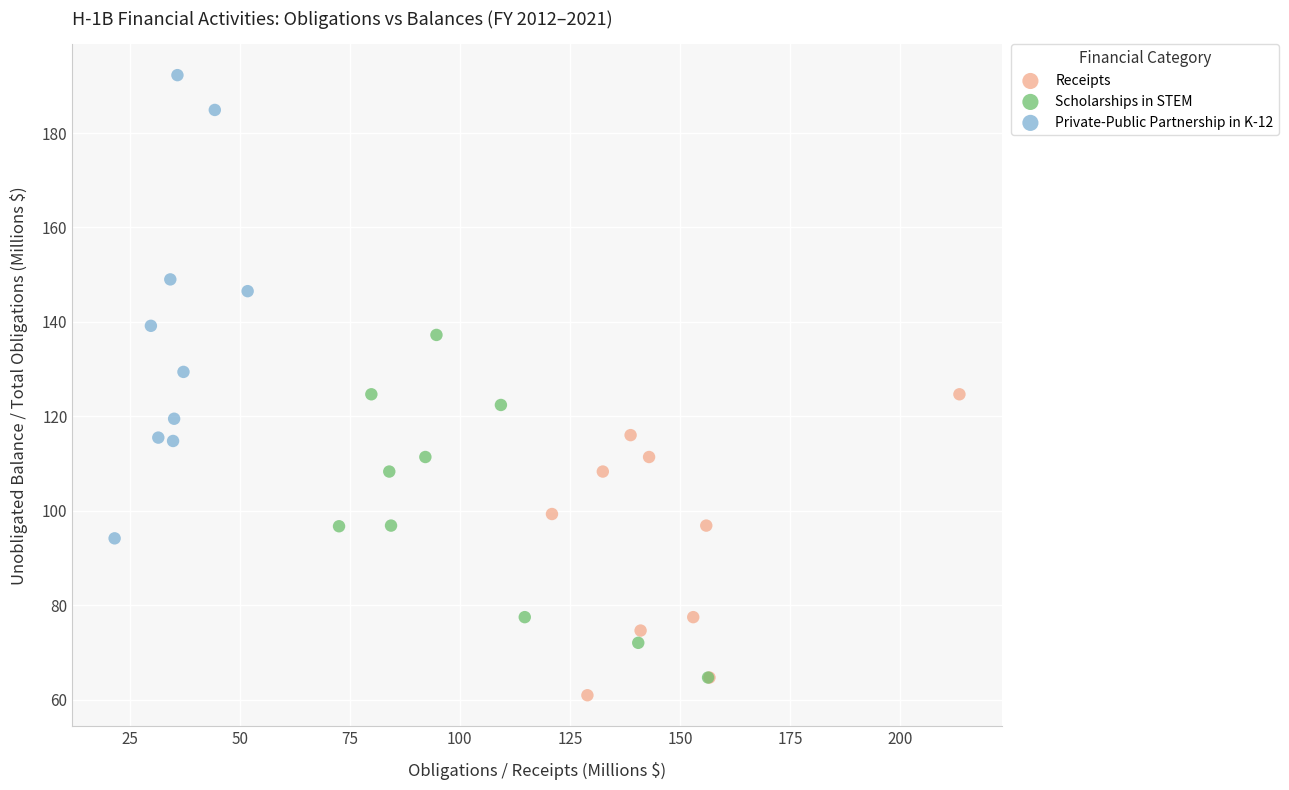

Which series has the widest spread of Y values?

Private-Public Partnership in K-12